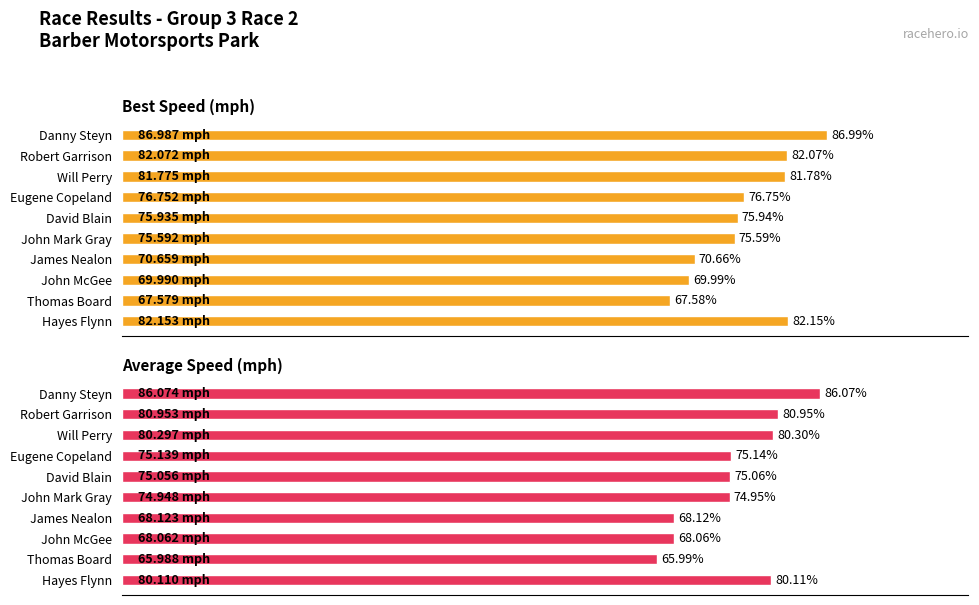

Are the bars horizontal?

Yes